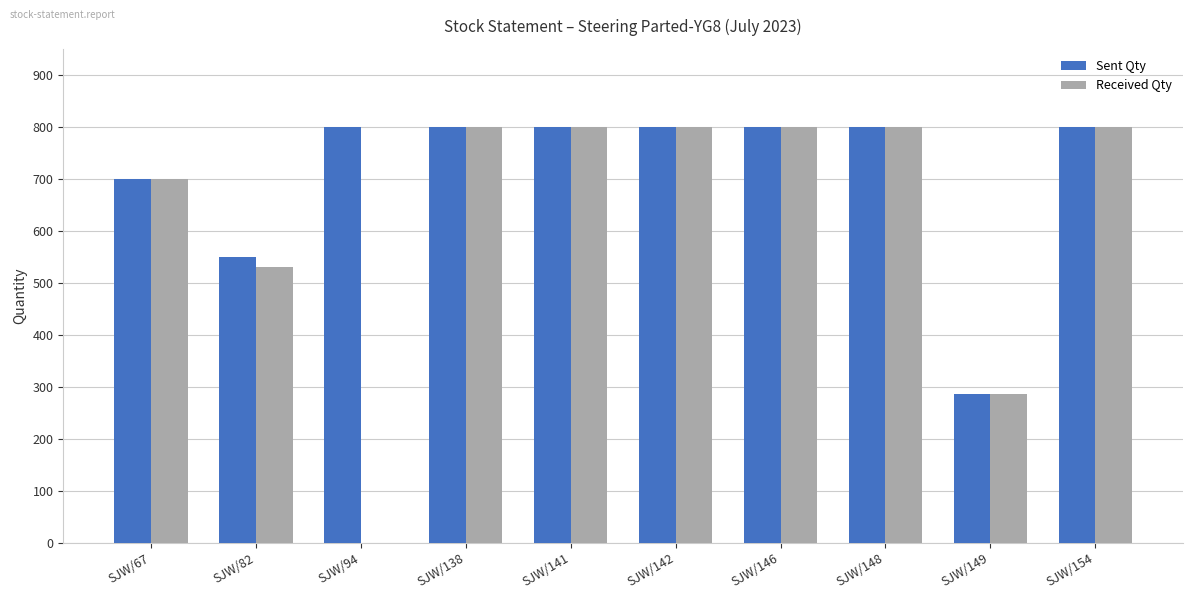

What are all the series names shown in the legend?

Sent Qty, Received Qty